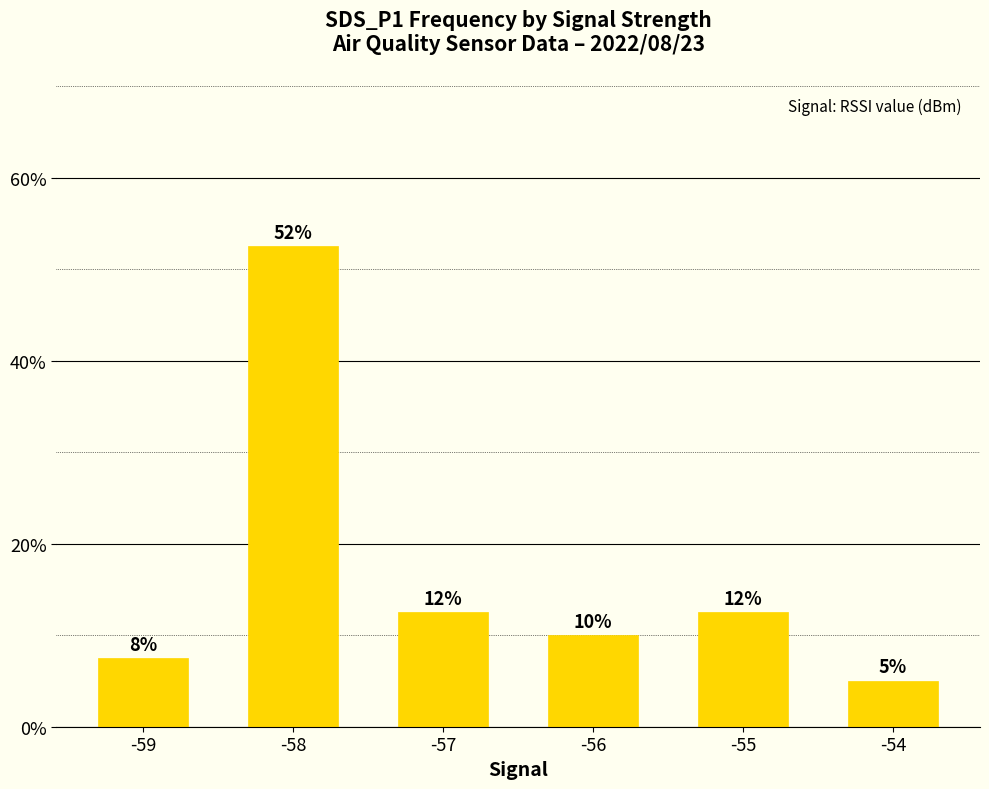

Are the bars horizontal?

No